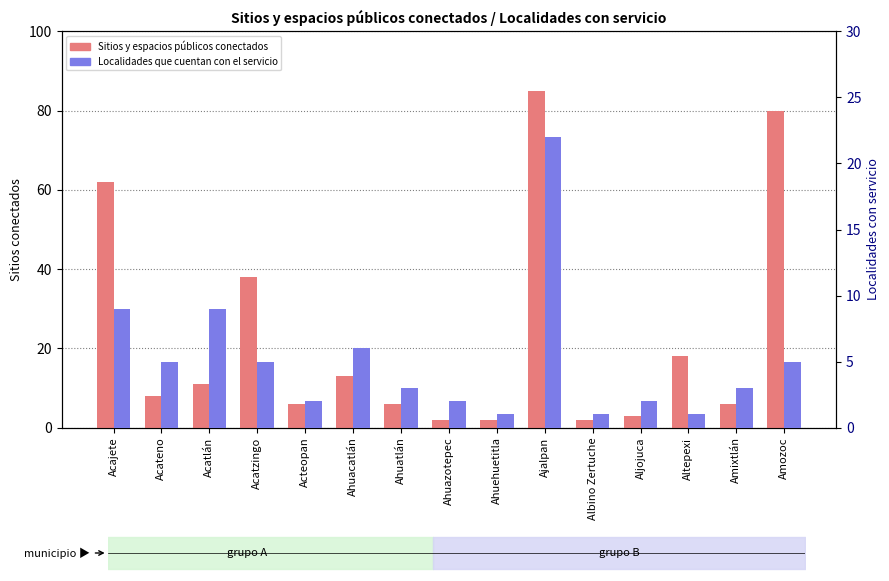

How many data points in Localidades que cuentan con el servicio are less than 3?

6